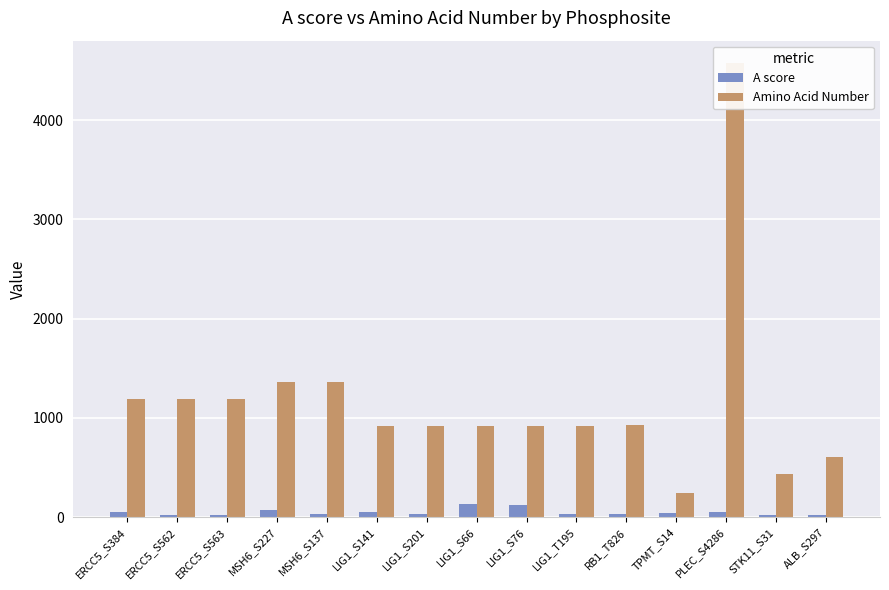

Reading left to right, extract all data points from this chart.

A score: 52.8	21.2	24.8	68.7	26.5	51.3	30.7	131.0	117.8	30.7	27.0	38.4	53.2	24.4	24.4
Amino Acid Number: 1186.0	1186.0	1186.0	1360.0	1360.0	919.0	919.0	919.0	919.0	919.0	928.0	245.0	4574.0	433.0	609.0